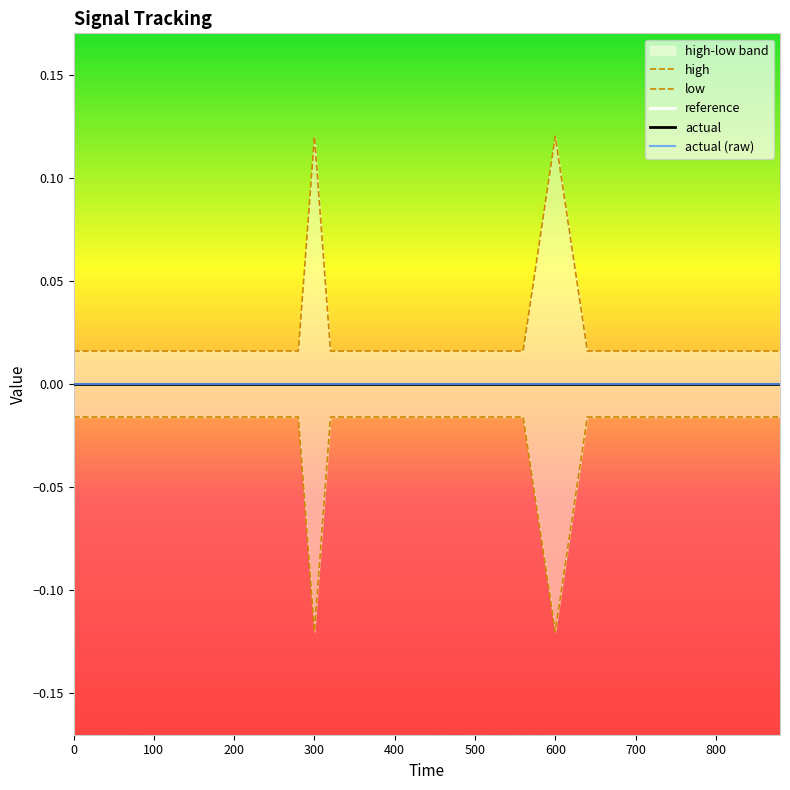

What is the difference between the maximum and minimum values in the low series?

0.1